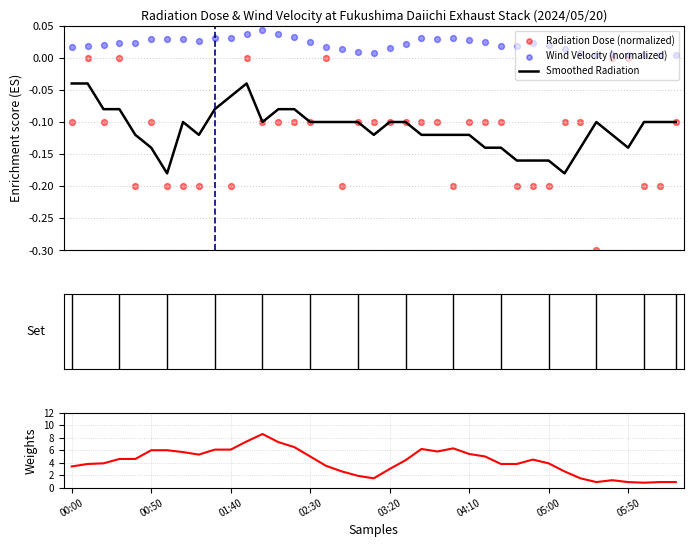

At how many categories does at least one series exceed 8?

1